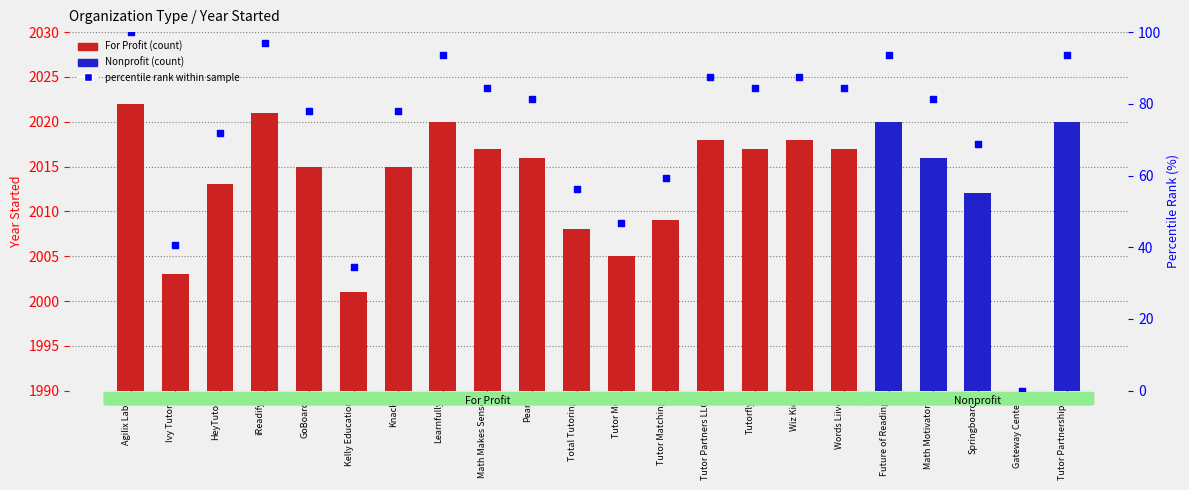

Between Tutorfly and Tutor Matching, which is larger?

Tutorfly